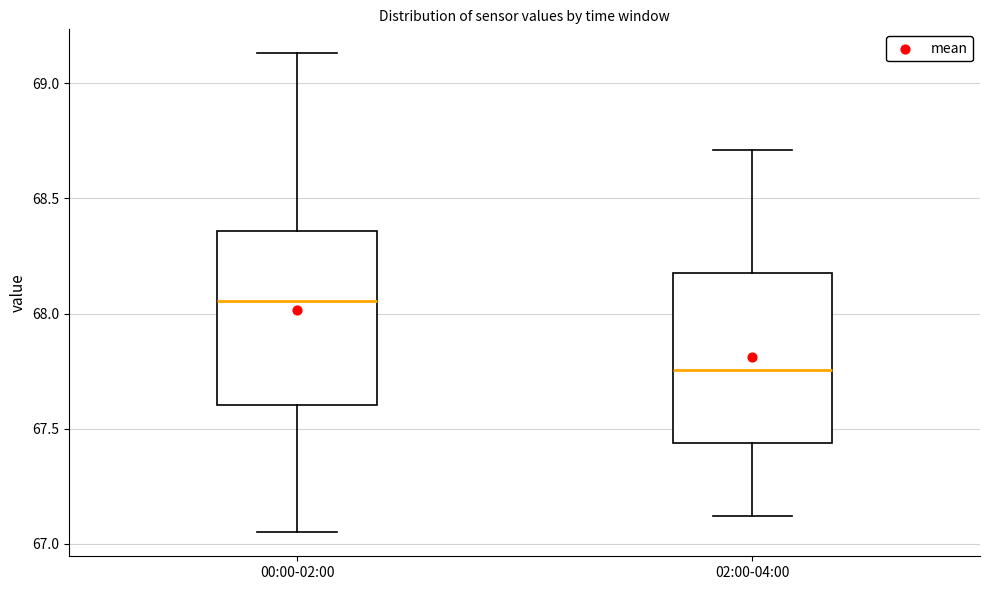

Which box's median line is the lowest?

02:00-04:00